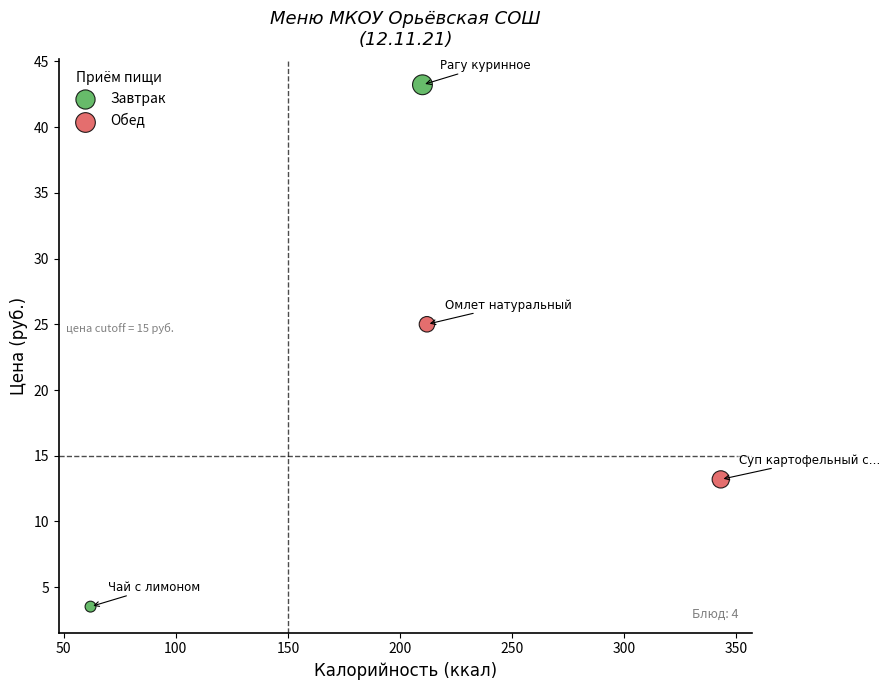

Which series reaches the minimum Y coordinate?

Завтрак